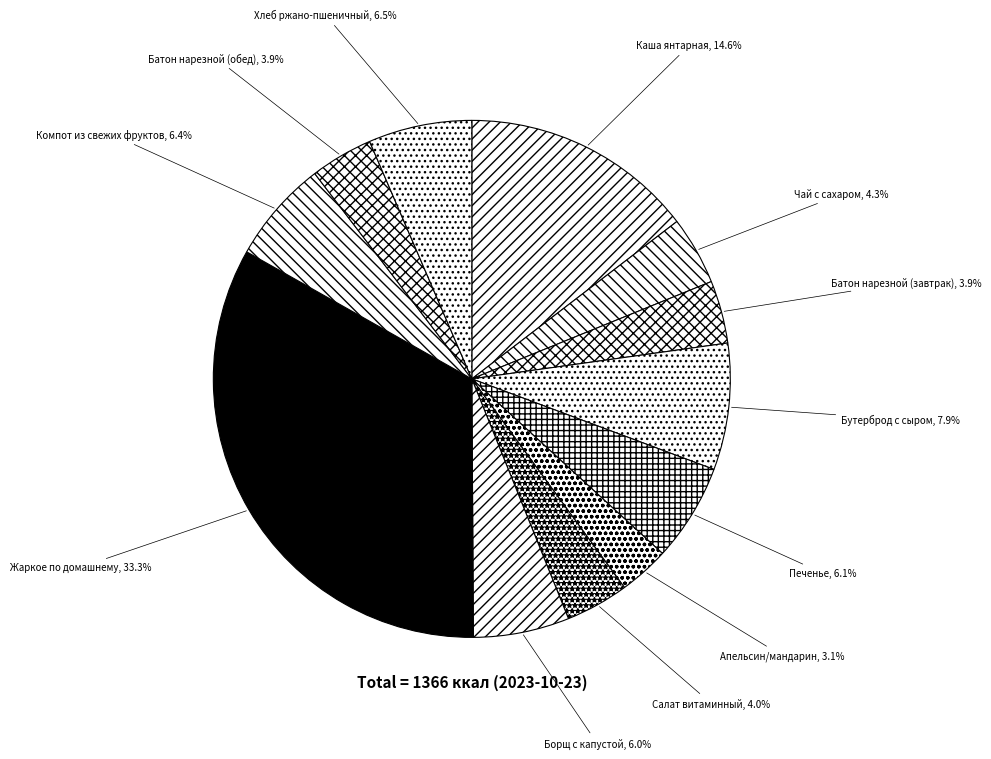

To the nearest percent, what portion does Печенье represent?

6%